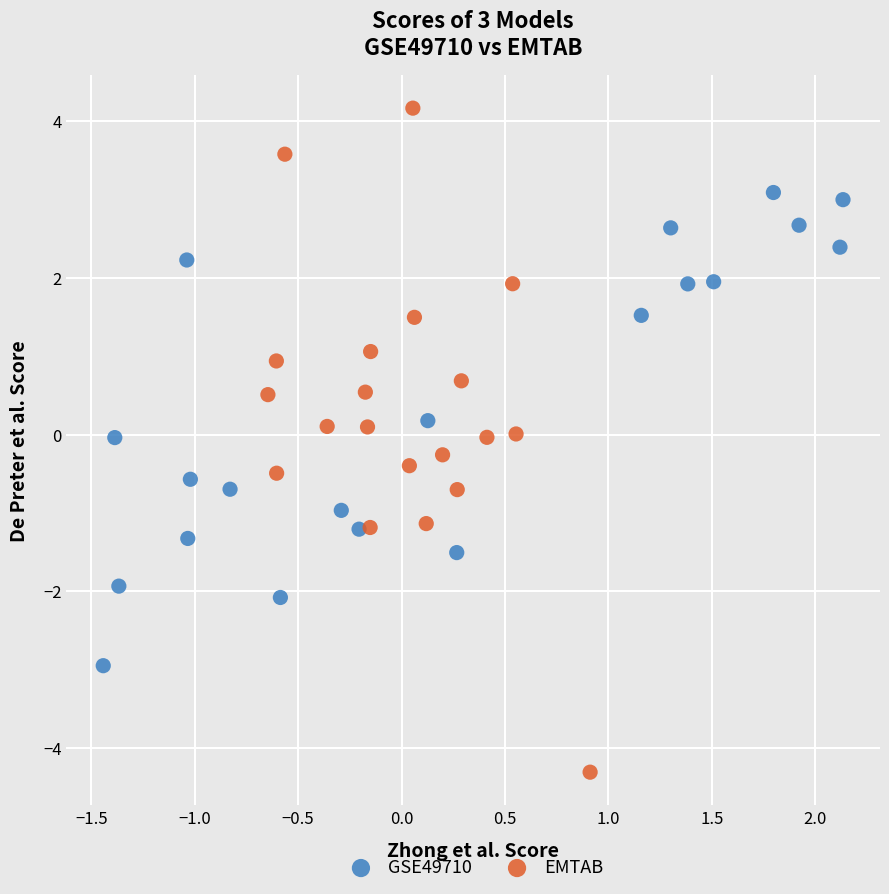

Which series has the widest spread of Y values?

EMTAB